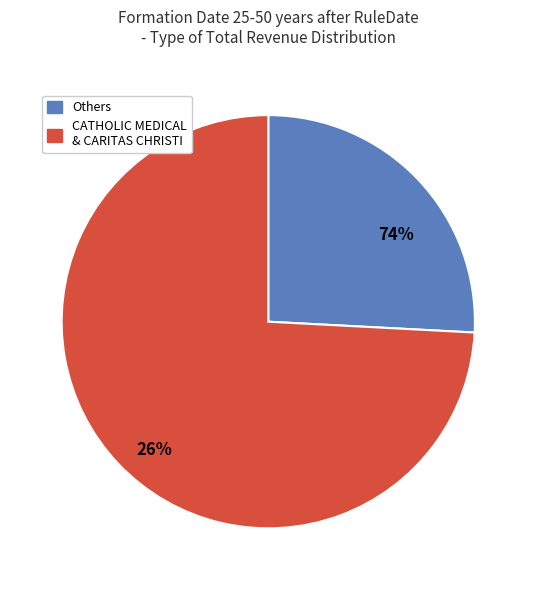

Is it true that 020315693 is 65% of the pie?

False